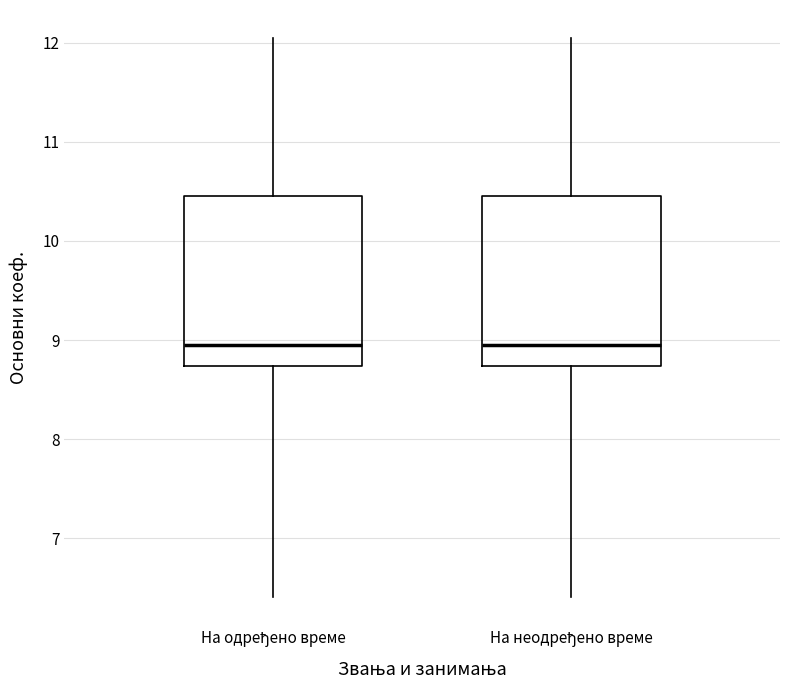

Where does the median line of the box for На одређено време sit on the y-axis? The values are not printed on the chart, so give them approximately, as read against the axis.

9.0